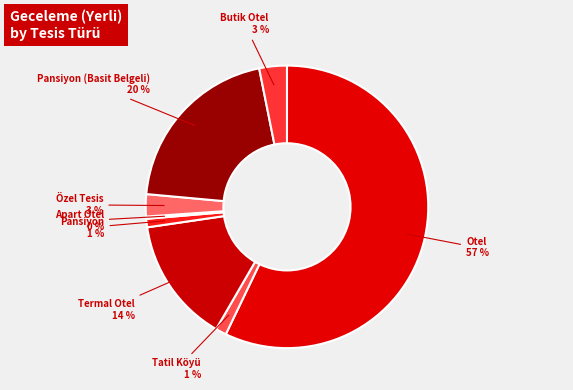

Is Otel the majority of the pie?

Yes